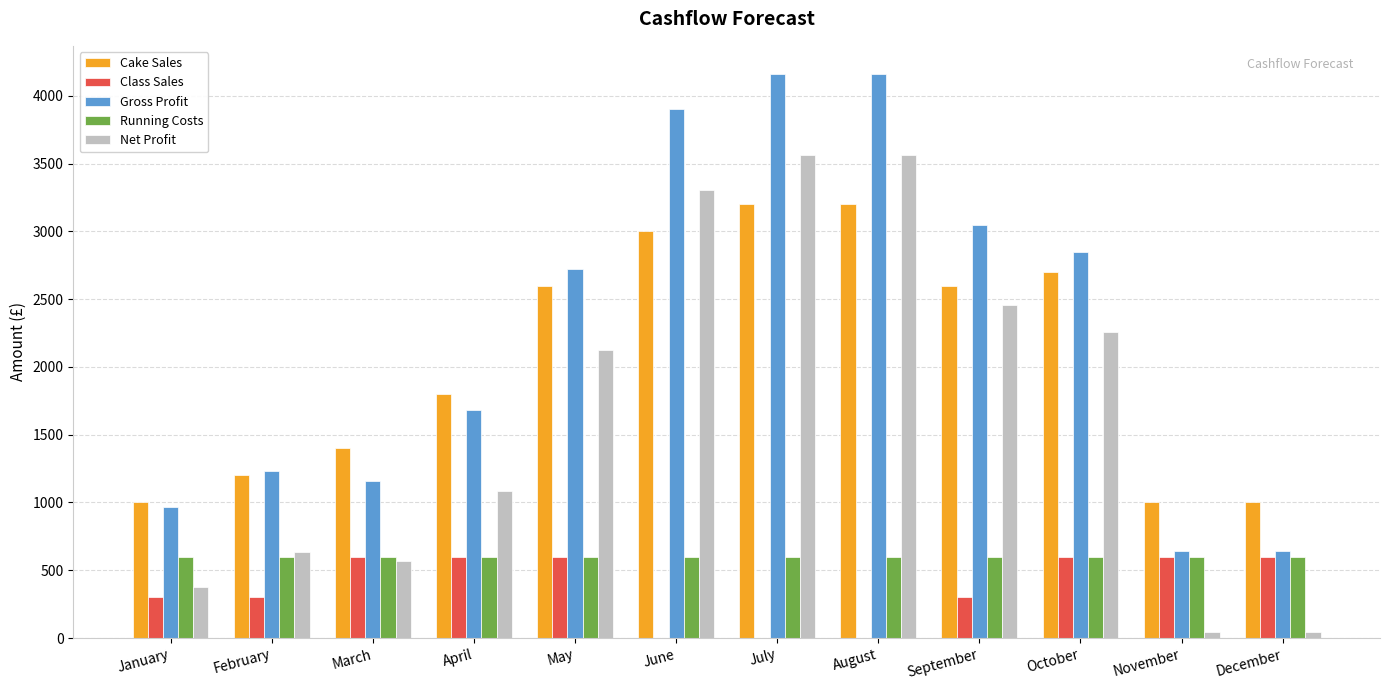

How many groups of bars are there?

12